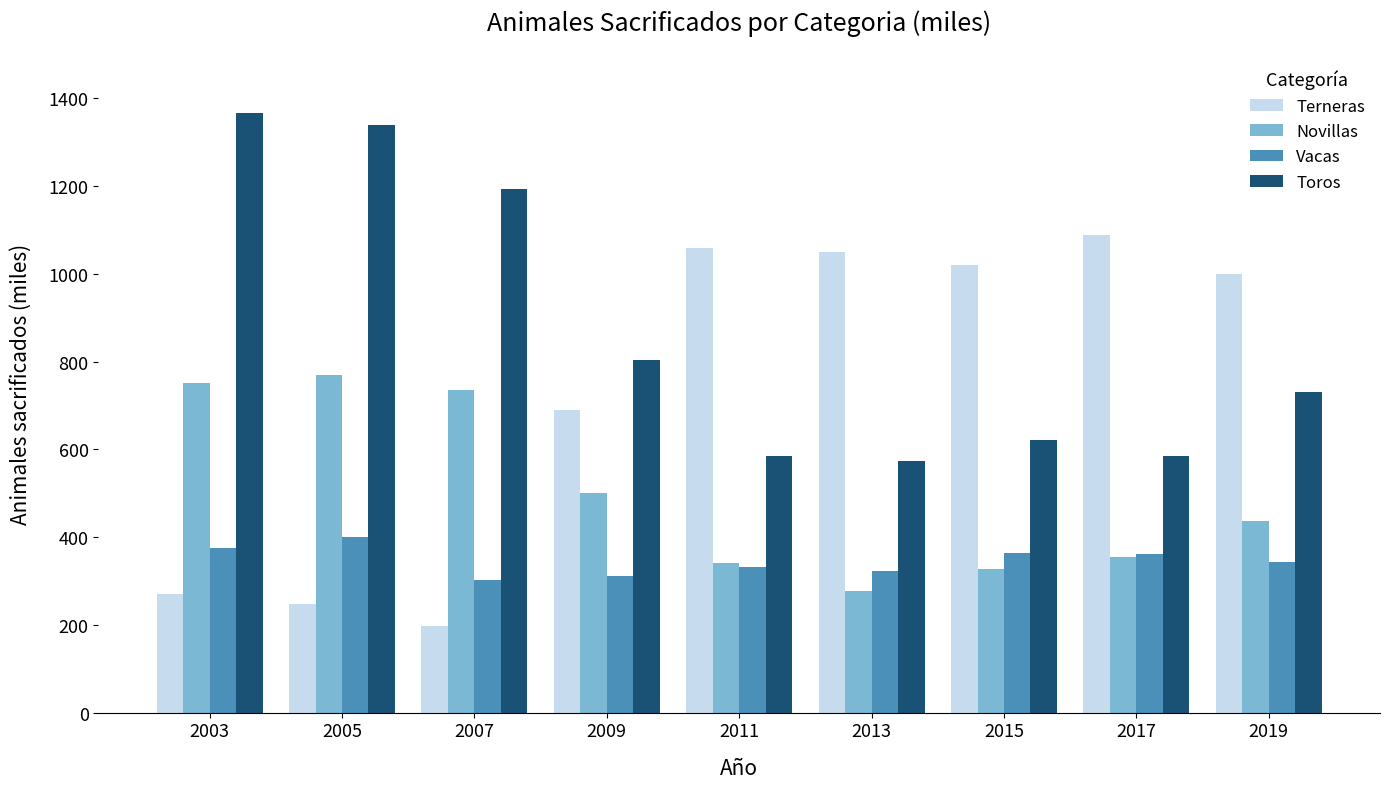

Which label corresponds to the largest value in the chart?

2003